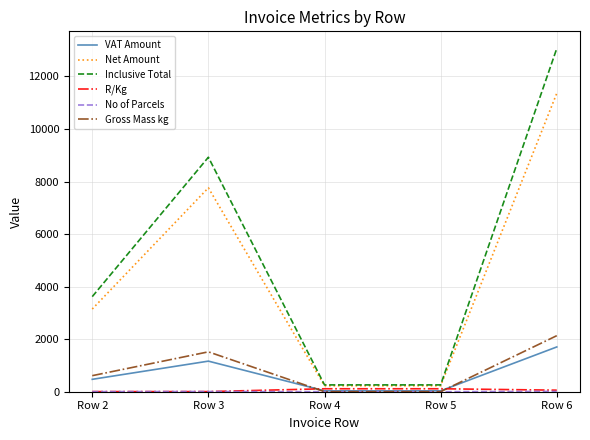

At which label is Net Amount closest to 5792?

Row 3